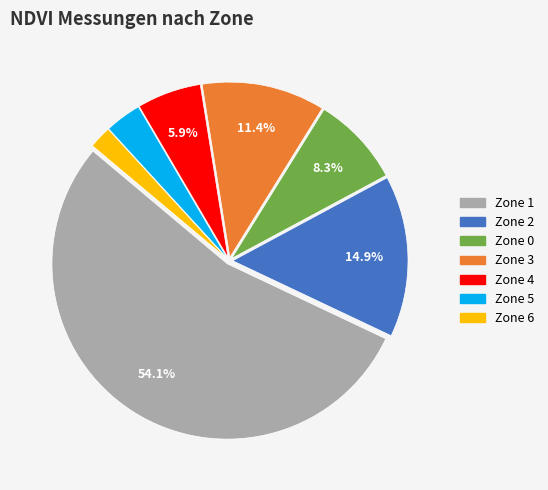

Is there any slice that represents more than half of the pie?

Yes